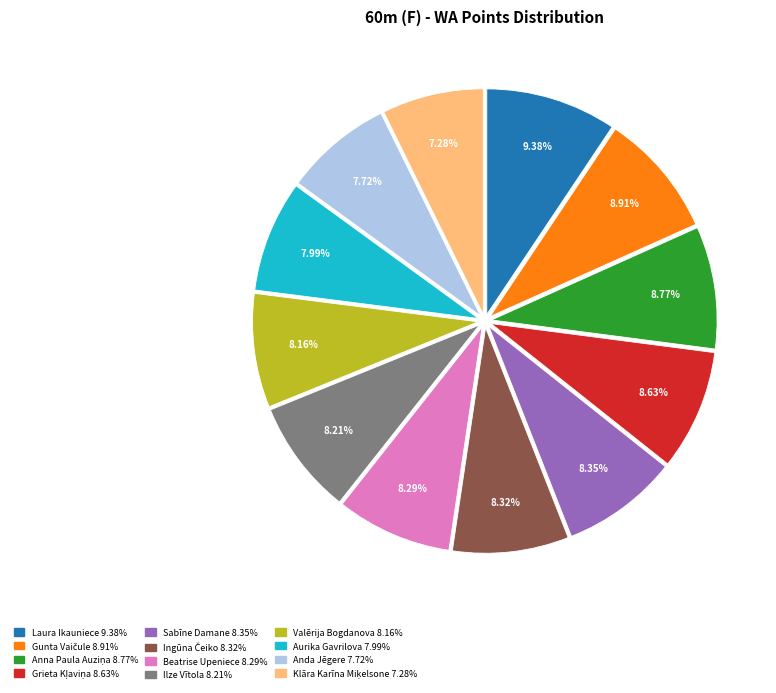

Is there a majority slice in this chart?

No